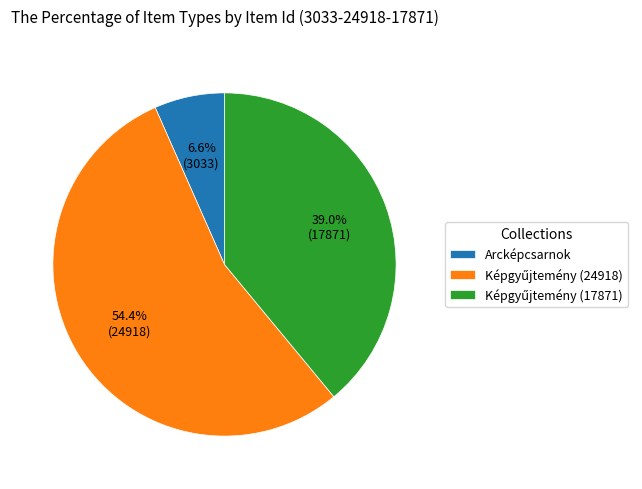

Does any single category account for the majority?

Yes